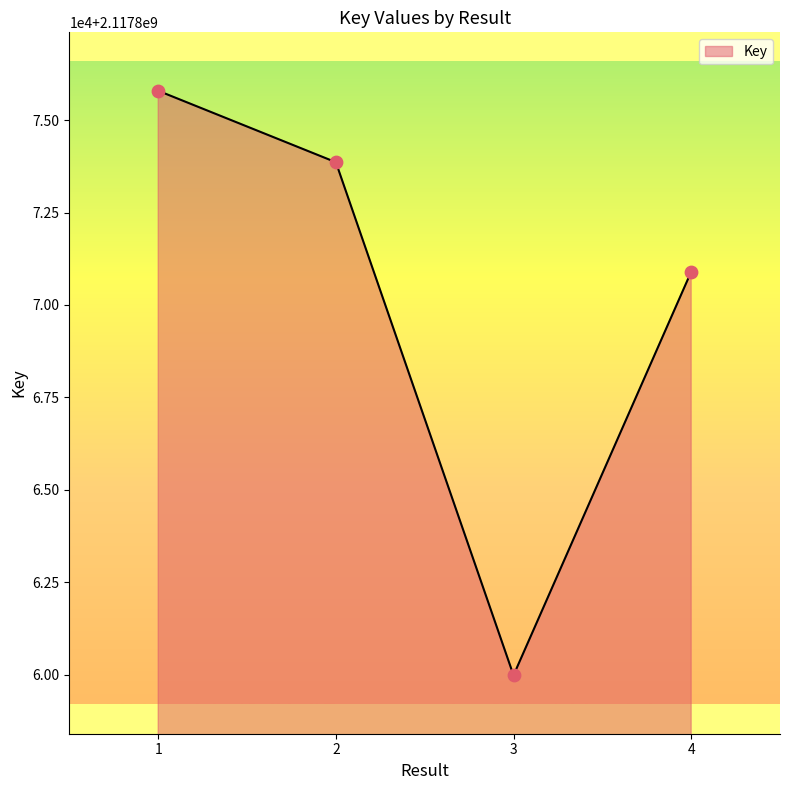

Between 1 and 4, which is larger?

1